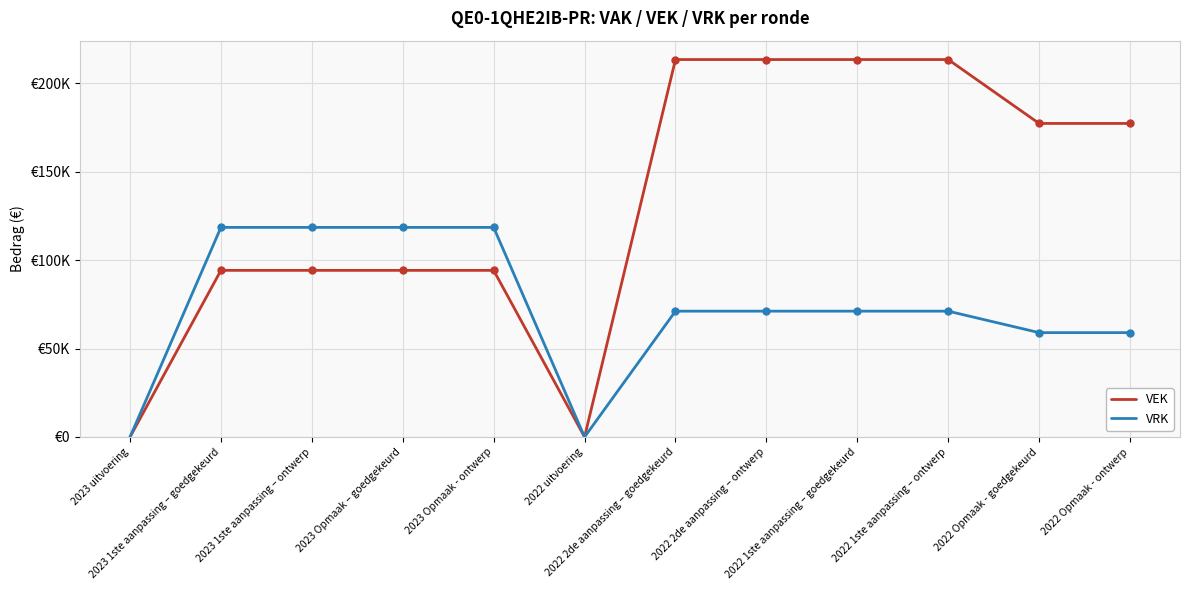

What is the sum of the VRK values at 2022 uitvoering and 2022 1ste aanpassing – goedgekeurd?

71167